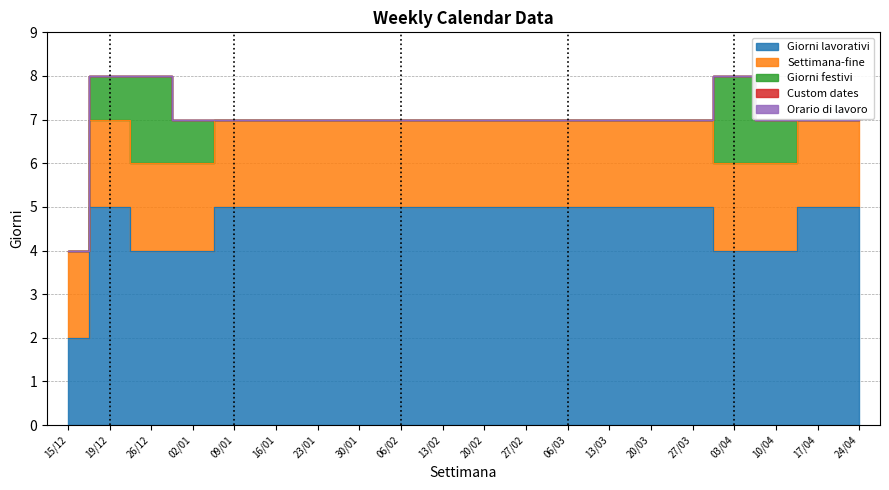

What are all the series names shown in the legend?

Giorni lavorativi, Settimana-fine, Giorni festivi, Custom dates, Orario di lavoro